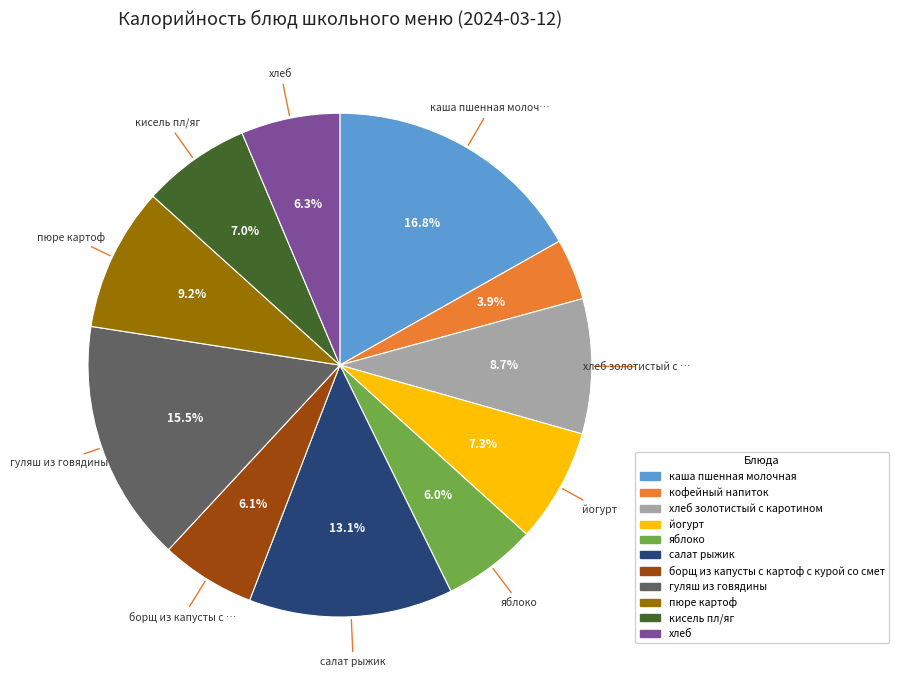

Is there any slice that represents more than half of the pie?

No